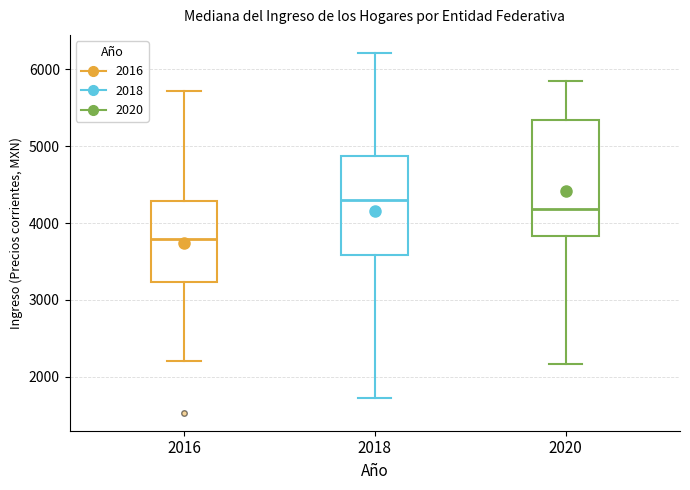

Reading left to right, transcribe this box plot: for each box, give where its median line is, the range the box spans, and where its two whiskers end, as read against the y-axis. The values are not printed on the chart, so give them approximately, as read against the axis.

2016: median 3800, box 3200 to 4300, whiskers 2200 to 5700
2018: median 4300, box 3600 to 4900, whiskers 1700 to 6200
2020: median 4200, box 3800 to 5300, whiskers 2200 to 5900